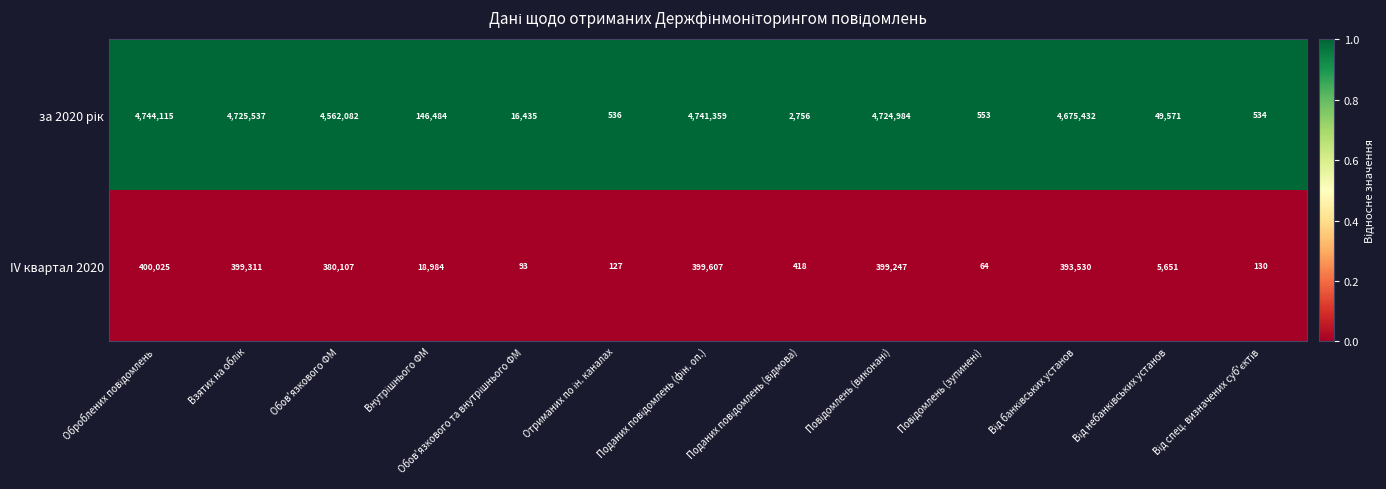

What is the sum of all IV квартал 2020 values?

2397294